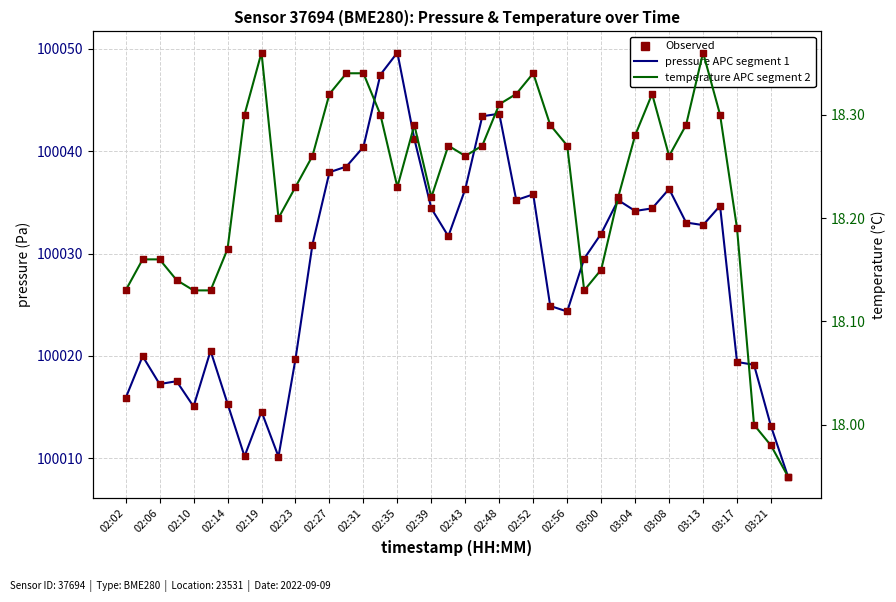

Which series reaches the minimum Y coordinate?

temperature (°C)